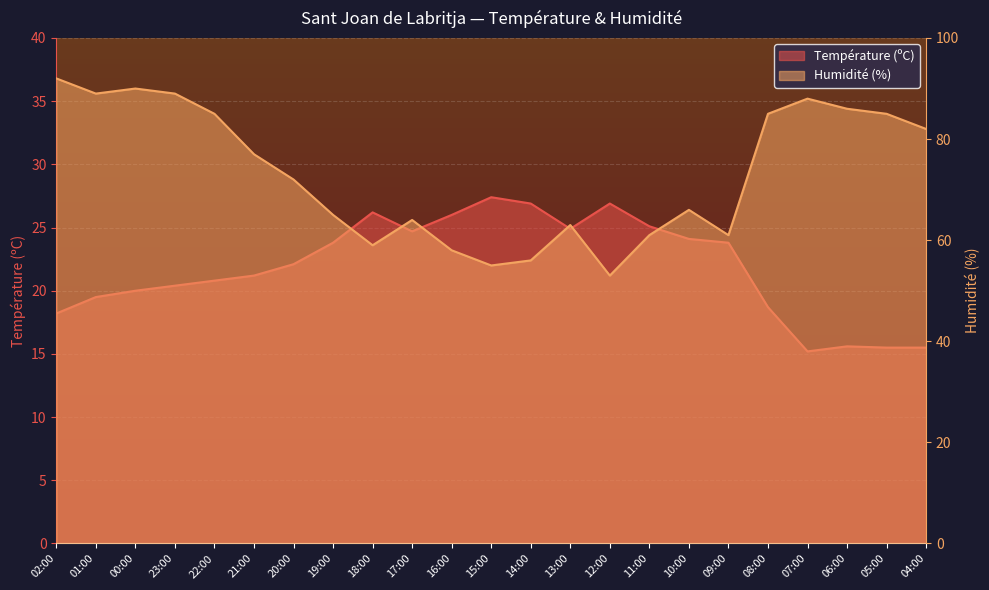

List the labels in order of Température (ºC) value, smallest first.

07:00, 05:00, 04:00, 06:00, 02:00, 08:00, 01:00, 00:00, 23:00, 22:00, 21:00, 20:00, 19:00, 09:00, 10:00, 17:00, 13:00, 11:00, 16:00, 18:00, 14:00, 12:00, 15:00